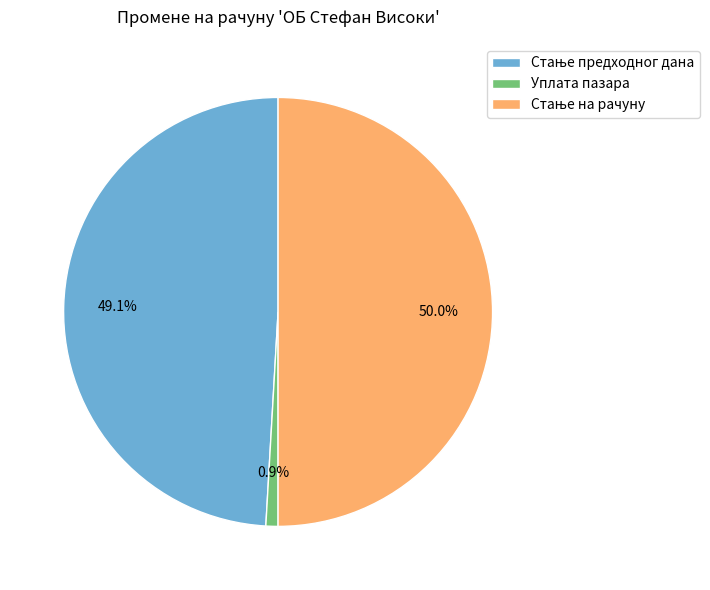

Which category has the smallest portion of the pie?

Уплата пазара